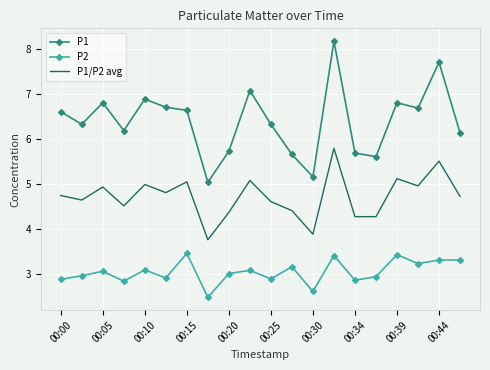

Which series has the largest total across all categories?

P1